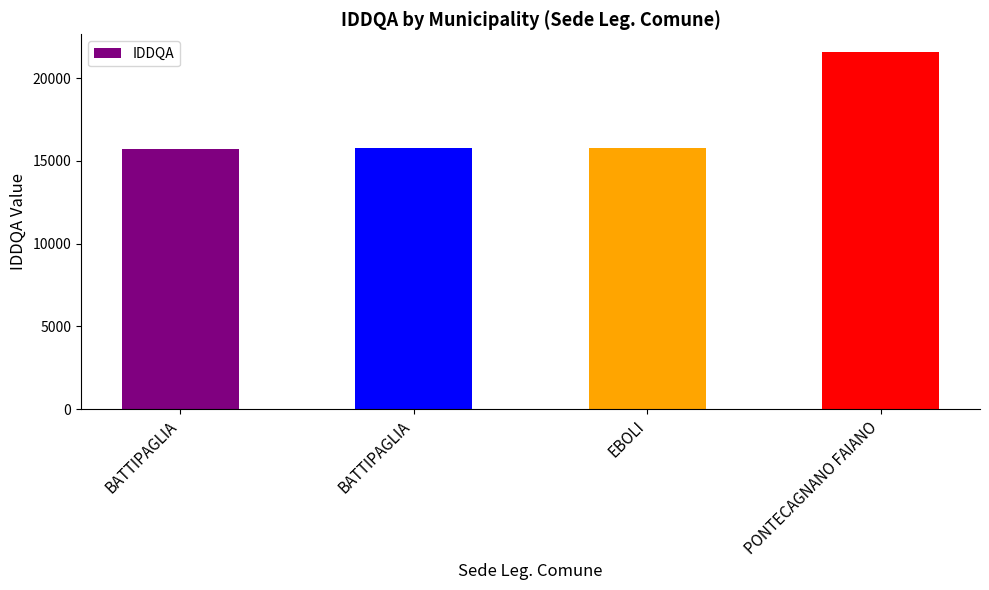

What is the greatest value displayed?

21573